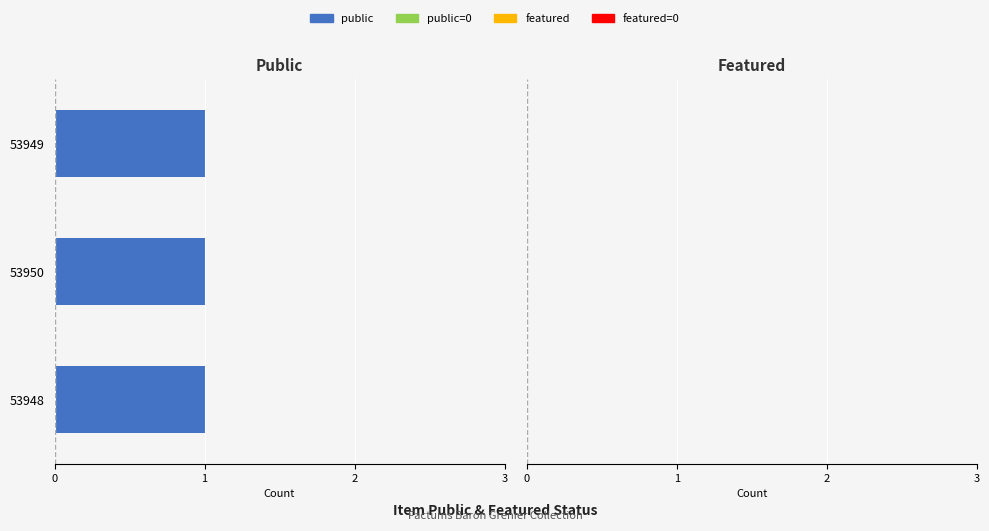

What is the label of the 2nd bar from the left?

53950